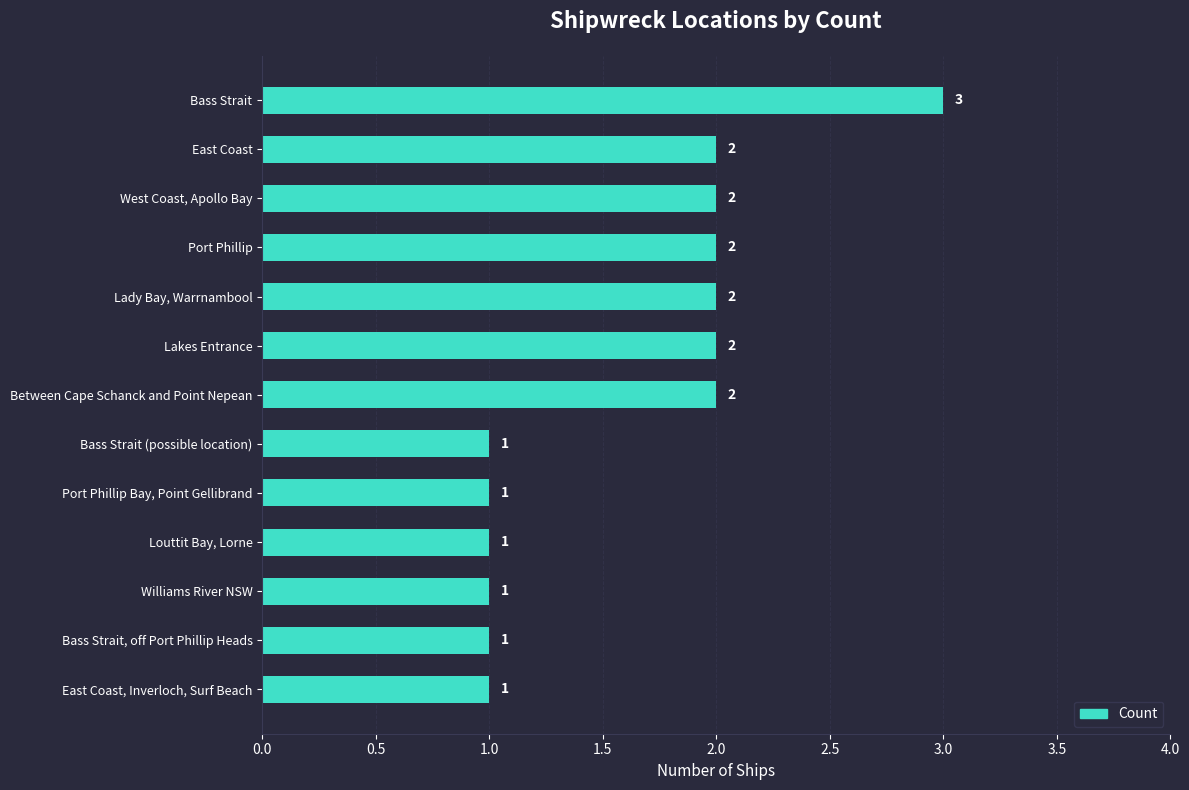

The chart shows a value of 1 at Lady Bay, Warrnambool. True or false?

False